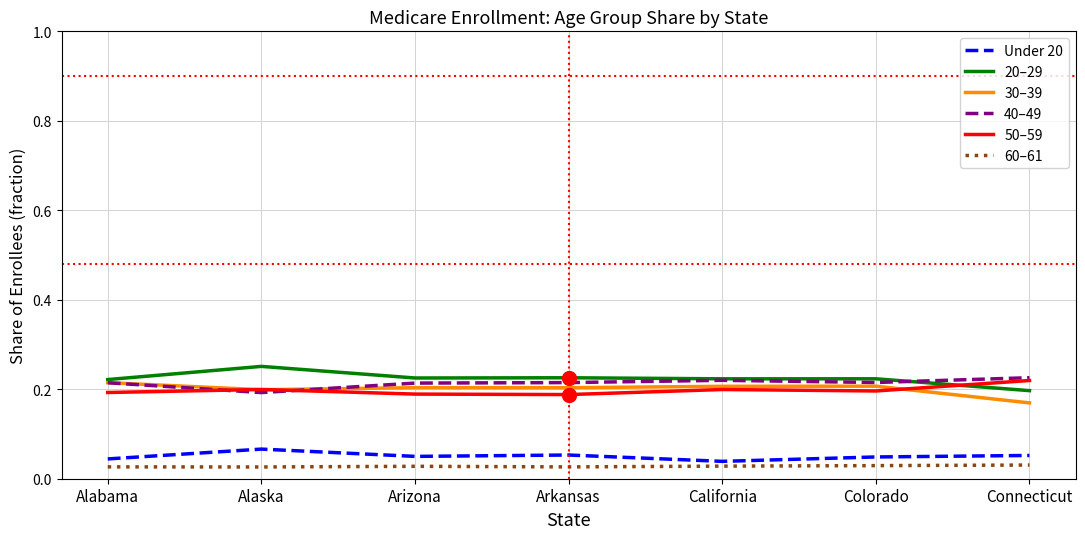

Which series has the largest total across all categories?

20–29